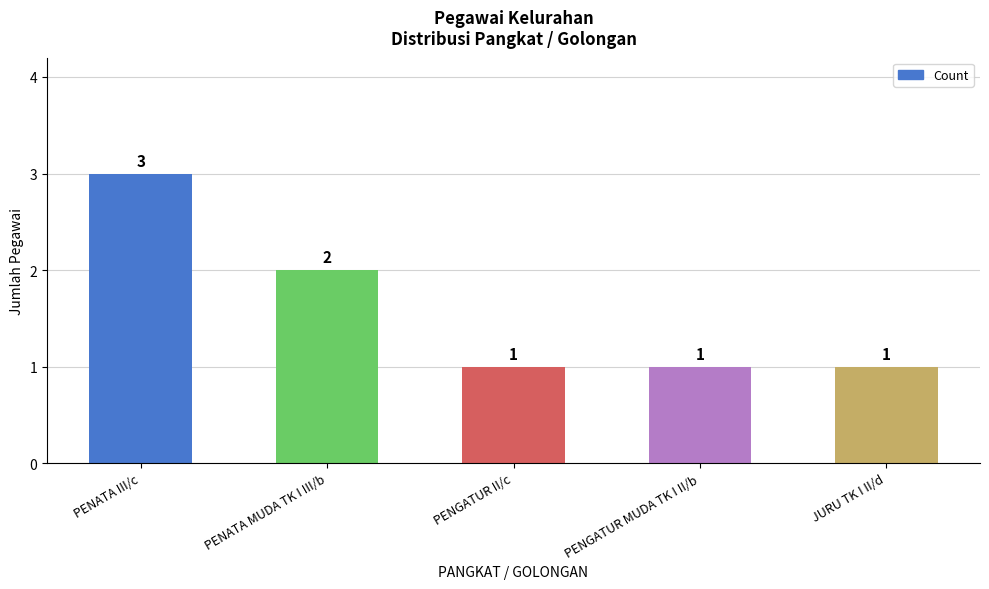

What is the sum of all values?

8